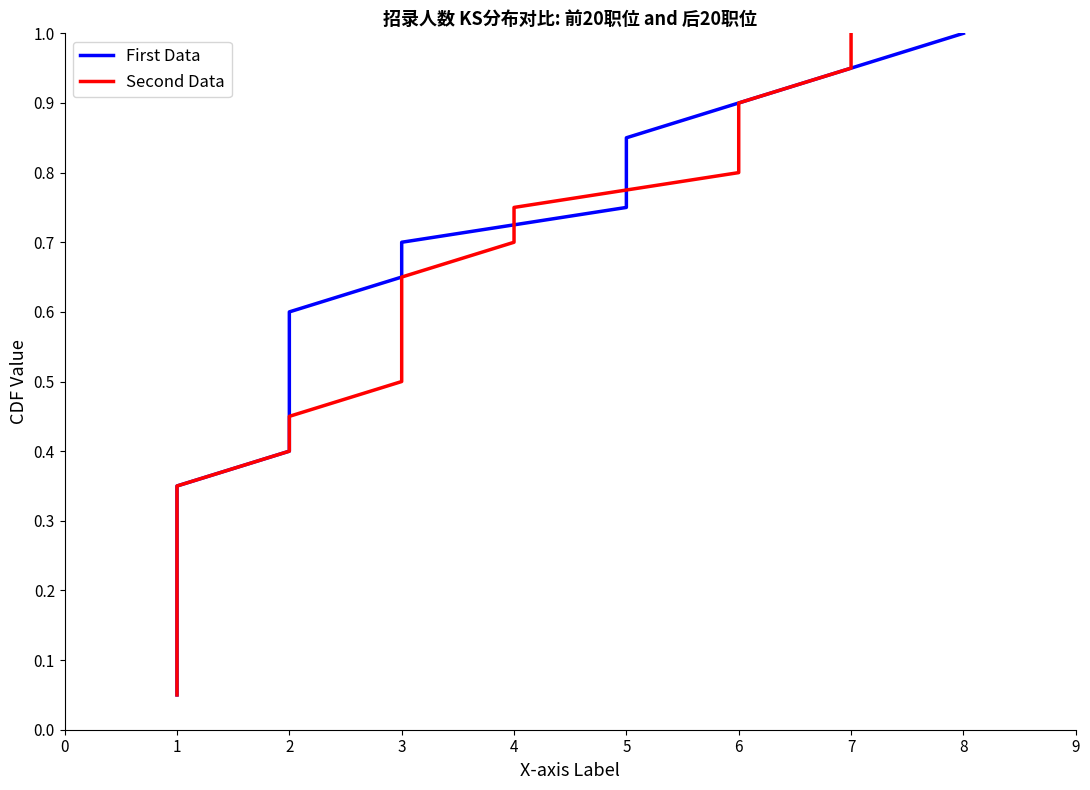

How many lines are shown in the chart?

2